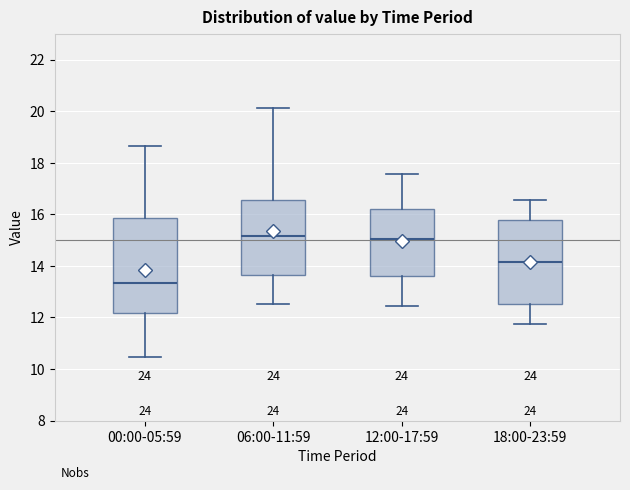

Comparing the boxes themselves (not the whiskers), which one is the tallest?

00:00-05:59